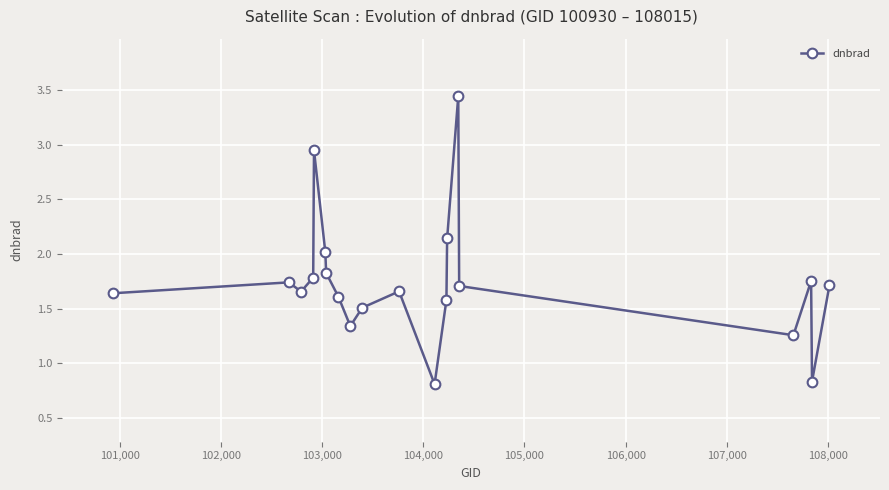

What is the minimum value shown in the chart?

0.8